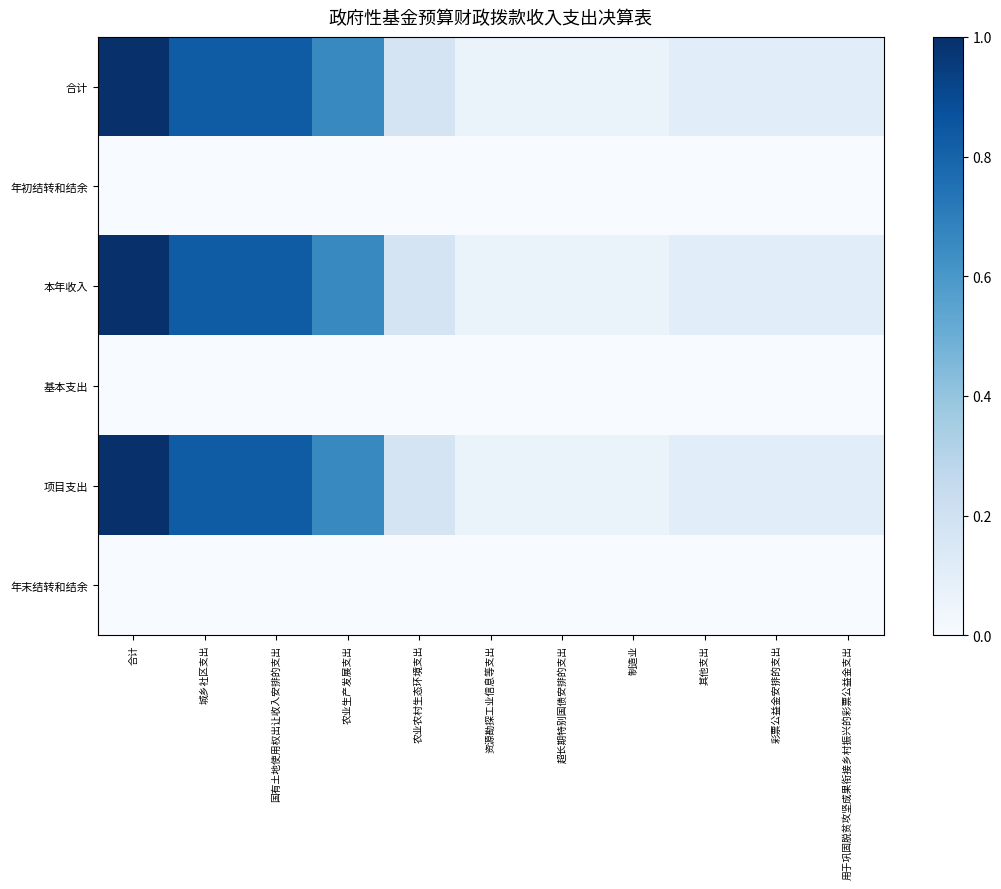

Reading right to left, what are all the values shown in this chart?

合计: 用于巩固脱贫攻坚成果衔接乡村振兴的彩票公益金支出=0.1	彩票公益金安排的支出=0.1	其他支出=0.1	制造业=0.1	超长期特别国债安排的支出=0.1	资源勘探工业信息等支出=0.1	农业农村生态环境支出=0.2	农业生产发展支出=0.7	国有土地使用权出让收入安排的支出=0.8	城乡社区支出=0.8	合计=1.0
年初结转和结余: 用于巩固脱贫攻坚成果衔接乡村振兴的彩票公益金支出=0.0	彩票公益金安排的支出=0.0	其他支出=0.0	制造业=0.0	超长期特别国债安排的支出=0.0	资源勘探工业信息等支出=0.0	农业农村生态环境支出=0.0	农业生产发展支出=0.0	国有土地使用权出让收入安排的支出=0.0	城乡社区支出=0.0	合计=0.0
本年收入: 用于巩固脱贫攻坚成果衔接乡村振兴的彩票公益金支出=0.1	彩票公益金安排的支出=0.1	其他支出=0.1	制造业=0.1	超长期特别国债安排的支出=0.1	资源勘探工业信息等支出=0.1	农业农村生态环境支出=0.2	农业生产发展支出=0.7	国有土地使用权出让收入安排的支出=0.8	城乡社区支出=0.8	合计=1.0
基本支出: 用于巩固脱贫攻坚成果衔接乡村振兴的彩票公益金支出=0.0	彩票公益金安排的支出=0.0	其他支出=0.0	制造业=0.0	超长期特别国债安排的支出=0.0	资源勘探工业信息等支出=0.0	农业农村生态环境支出=0.0	农业生产发展支出=0.0	国有土地使用权出让收入安排的支出=0.0	城乡社区支出=0.0	合计=0.0
项目支出: 用于巩固脱贫攻坚成果衔接乡村振兴的彩票公益金支出=0.1	彩票公益金安排的支出=0.1	其他支出=0.1	制造业=0.1	超长期特别国债安排的支出=0.1	资源勘探工业信息等支出=0.1	农业农村生态环境支出=0.2	农业生产发展支出=0.7	国有土地使用权出让收入安排的支出=0.8	城乡社区支出=0.8	合计=1.0
年末结转和结余: 用于巩固脱贫攻坚成果衔接乡村振兴的彩票公益金支出=0.0	彩票公益金安排的支出=0.0	其他支出=0.0	制造业=0.0	超长期特别国债安排的支出=0.0	资源勘探工业信息等支出=0.0	农业农村生态环境支出=0.0	农业生产发展支出=0.0	国有土地使用权出让收入安排的支出=0.0	城乡社区支出=0.0	合计=0.0